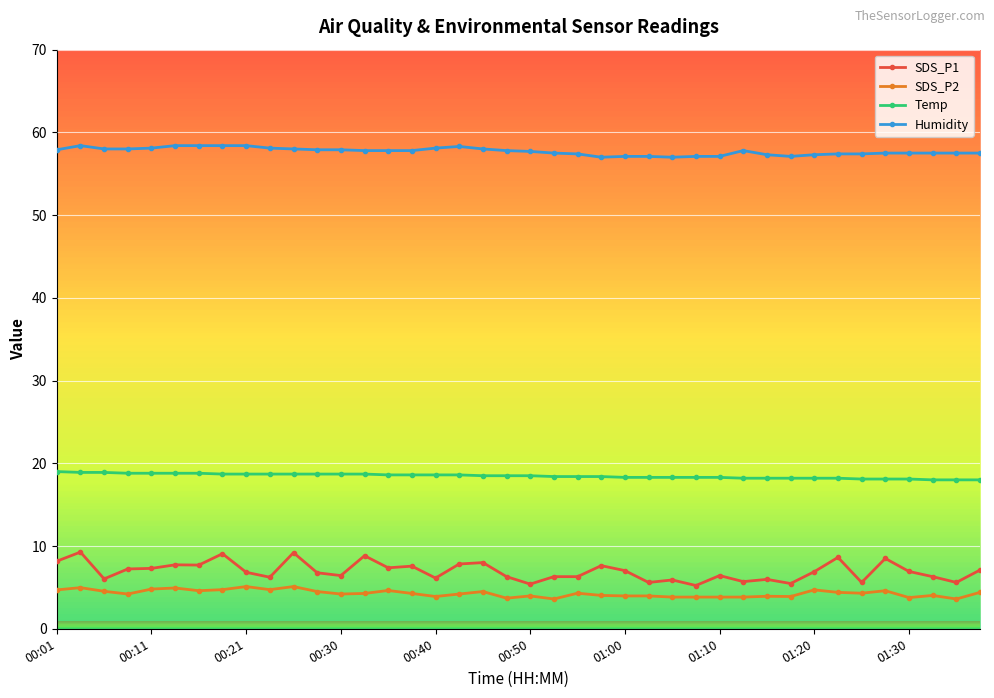

What are all the series names shown in the legend?

SDS_P1, SDS_P2, Temp, Humidity